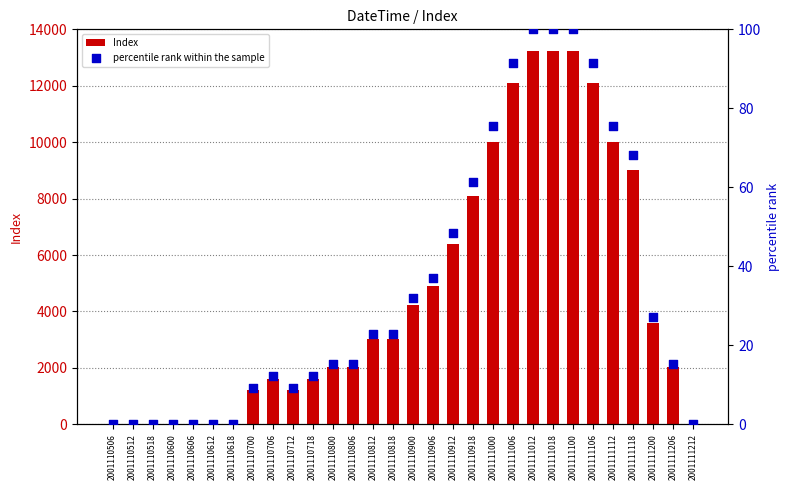

Which series contains the highest Y value?

Index